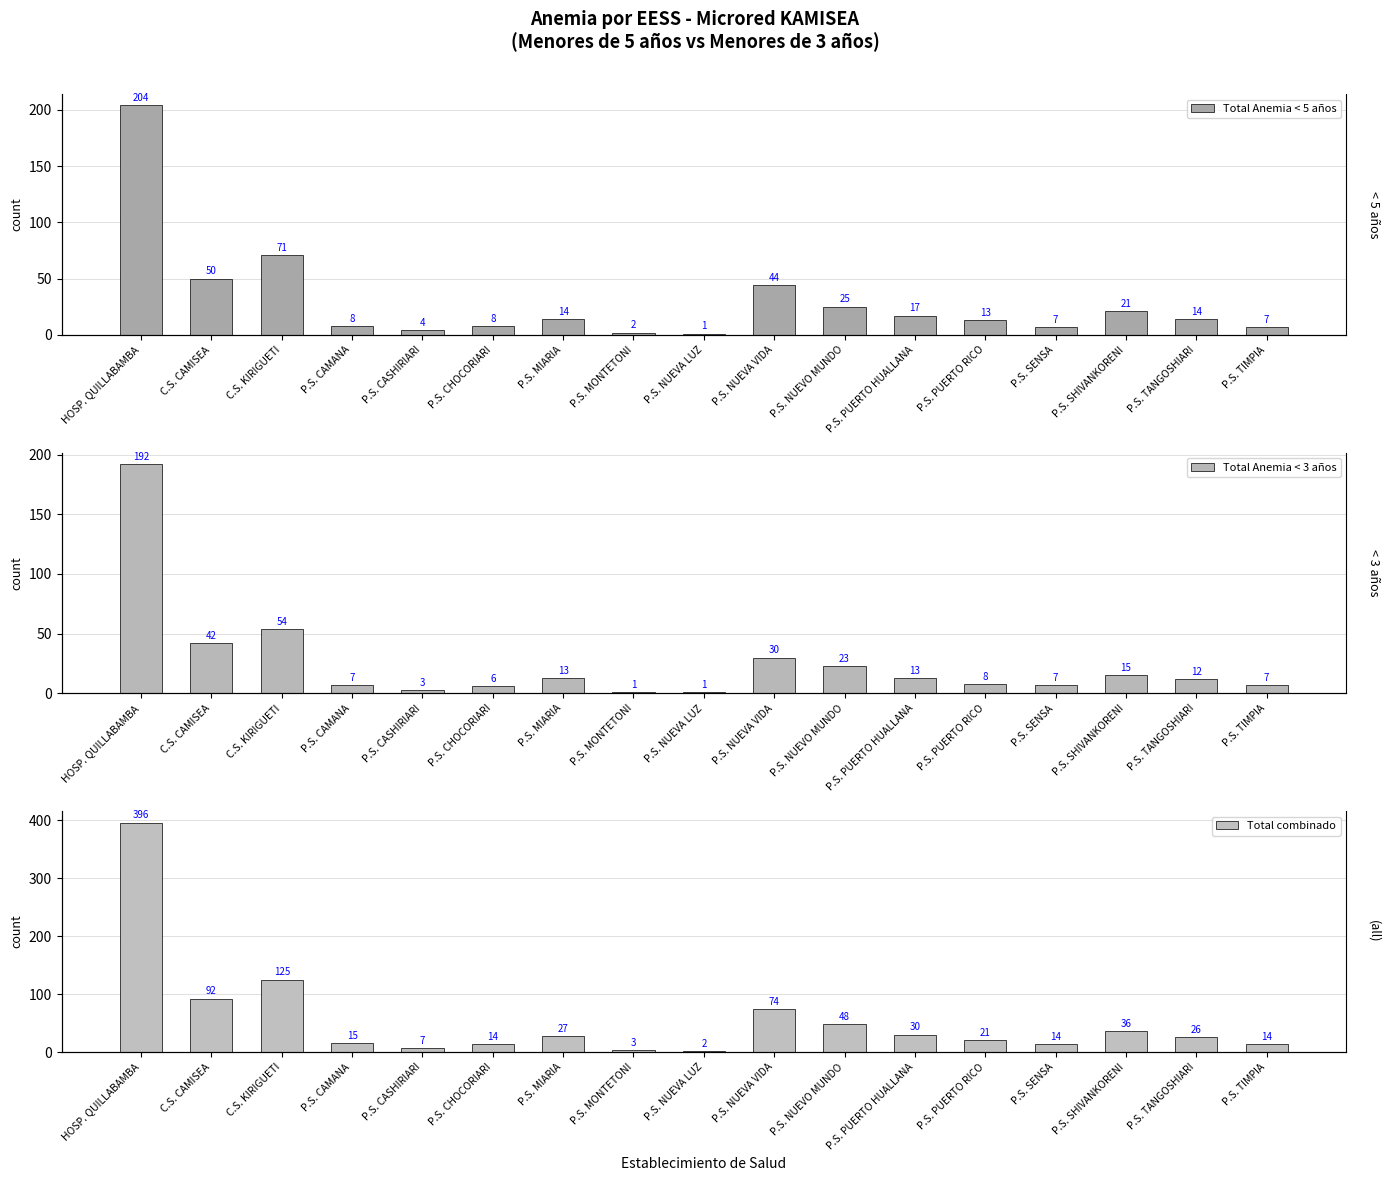

Rank the categories by Total Anemia < 5 años value from lowest to highest.

P.S. NUEVA LUZ, P.S. MONTETONI, P.S. CASHIRIARI, P.S. SENSA, P.S. TIMPIA, P.S. CAMANA, P.S. CHOCORIARI, P.S. PUERTO RICO, P.S. MIARIA, P.S. TANGOSHIARI, P.S. PUERTO HUALLANA, P.S. SHIVANKORENI, P.S. NUEVO MUNDO, P.S. NUEVA VIDA, C.S. CAMISEA, C.S. KIRIGUETI, HOSP. QUILLABAMBA